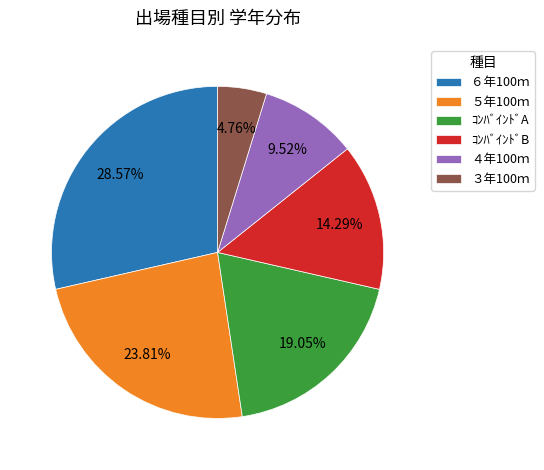

Rank the categories by value from highest to lowest.

６年100ｍ, ５年100ｍ, ｺﾝﾊﾞｲﾝﾄﾞA, ｺﾝﾊﾞｲﾝﾄﾞB, ４年100ｍ, ３年100ｍ